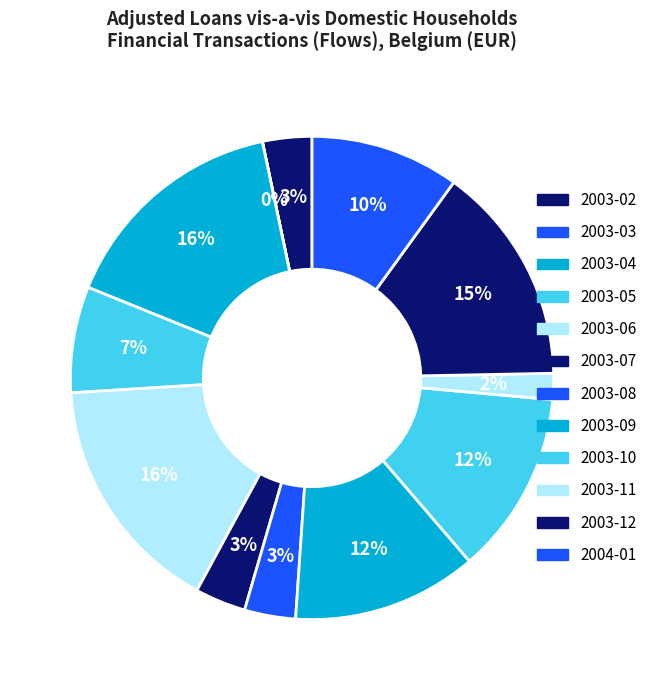

How many segments does this pie chart have?

12